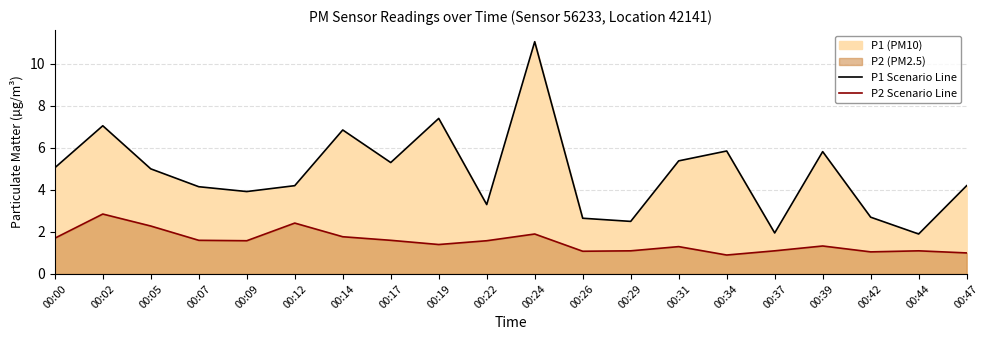

Which has a higher value, 00:39 or 00:37?

00:39